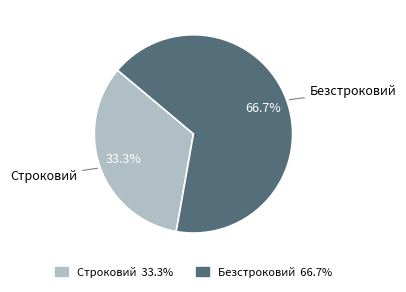

Rank the categories by value from lowest to highest.

Строковий, Безстроковий